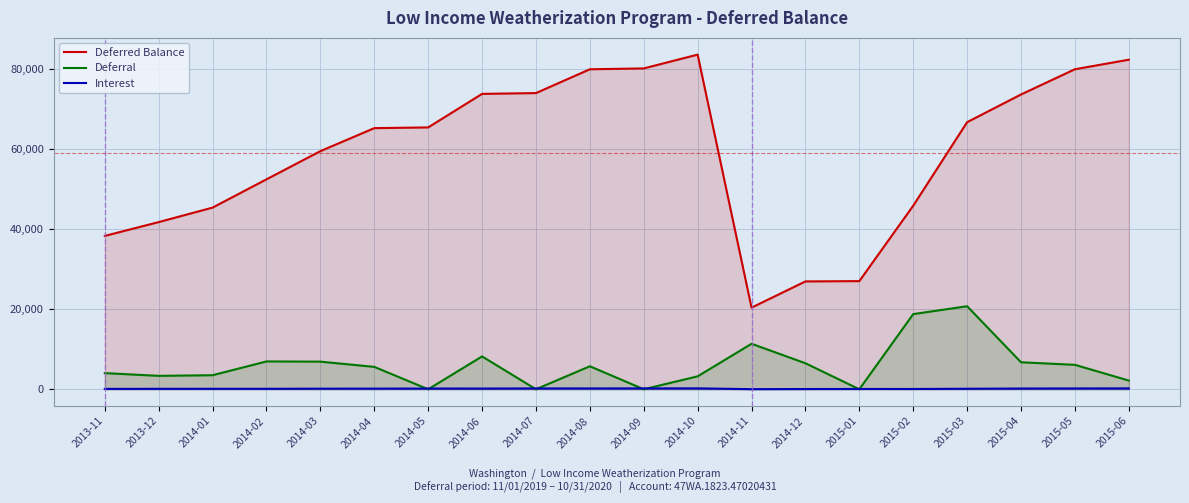

At which category does Interest reach its first local valley?

2014-02